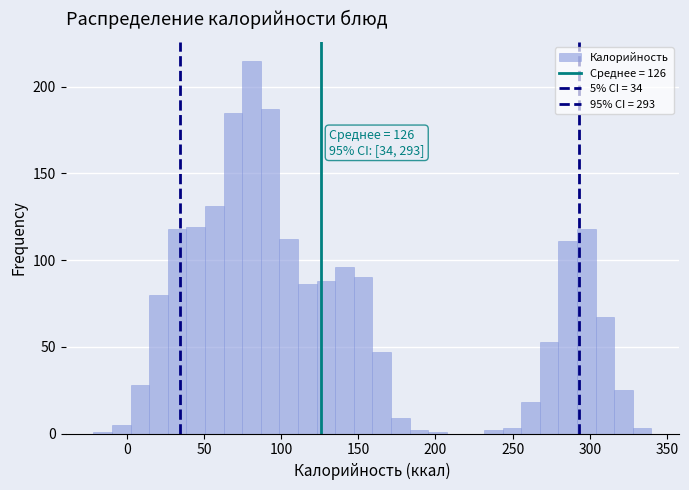

Read against the x-axis, roughly where is the centre of the tallest bar?

80